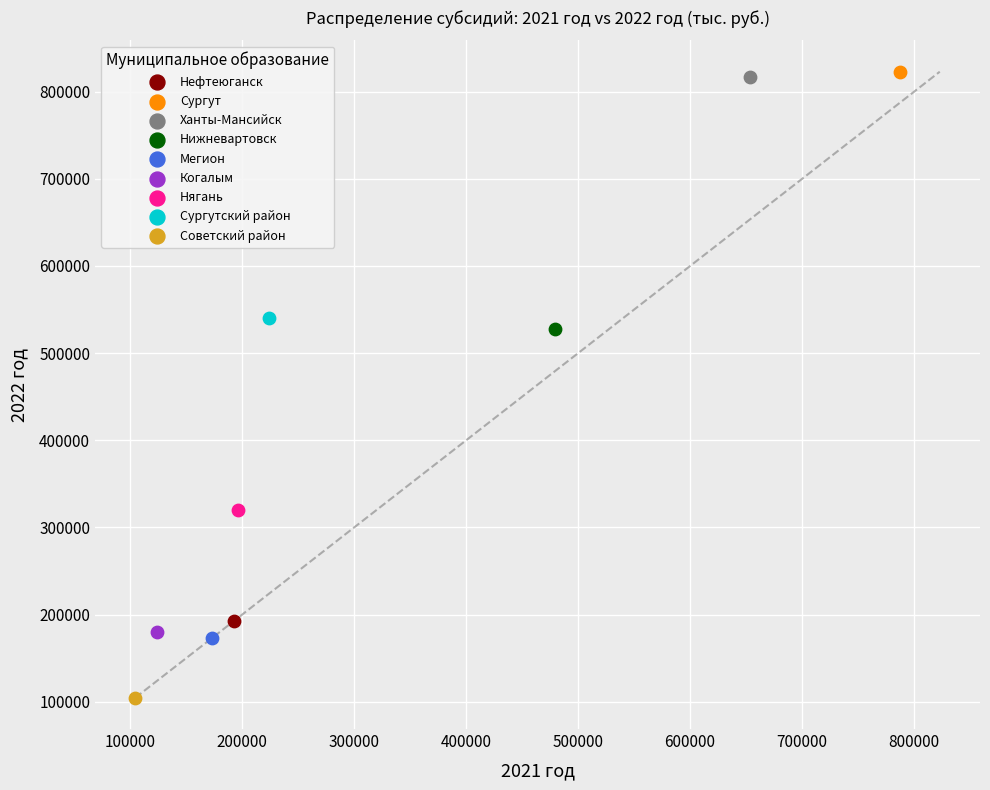

Which series contains the highest Y value?

Сургут